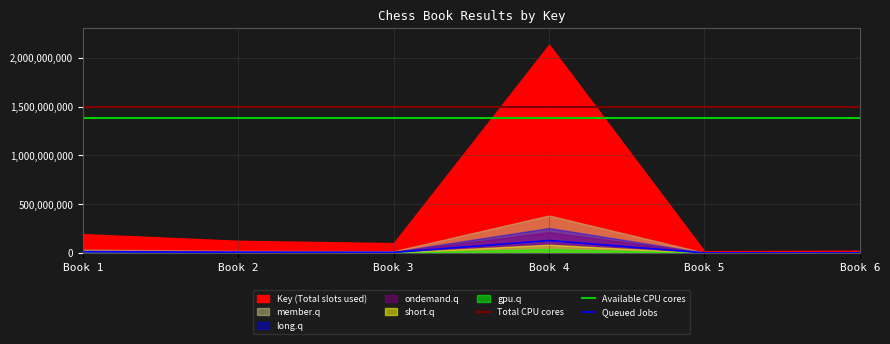

What is the maximum value for Queued Jobs?

128042872.9